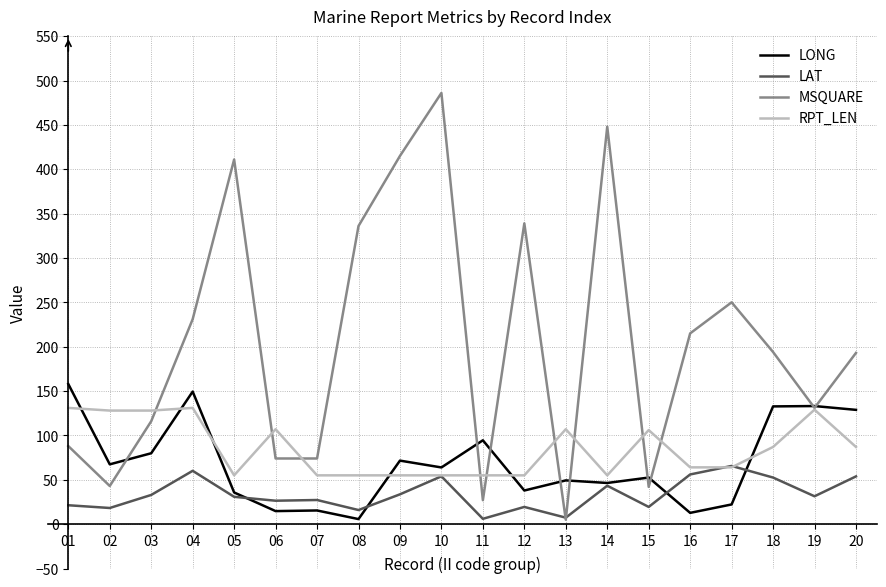

Between 09 and 19, which series saw the biggest shift?

MSQUARE